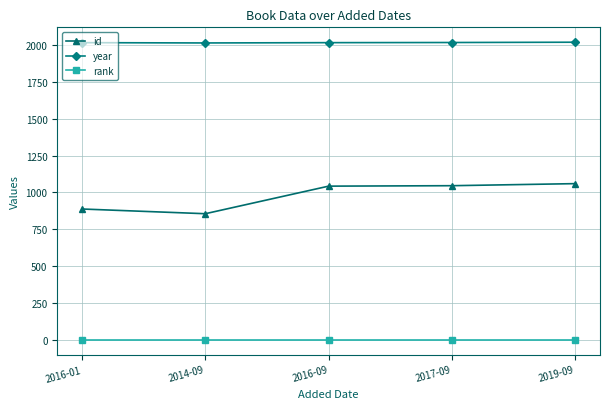

What is the label of the 5th point from the right?

2016-01